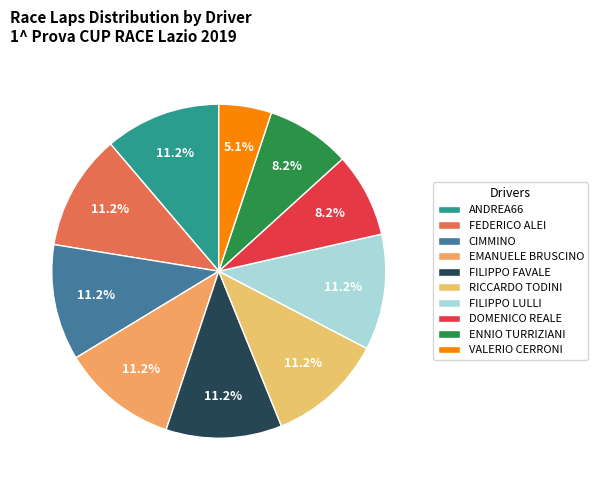

What percentage is the FILIPPO LULLI slice, to the nearest percent?

11%